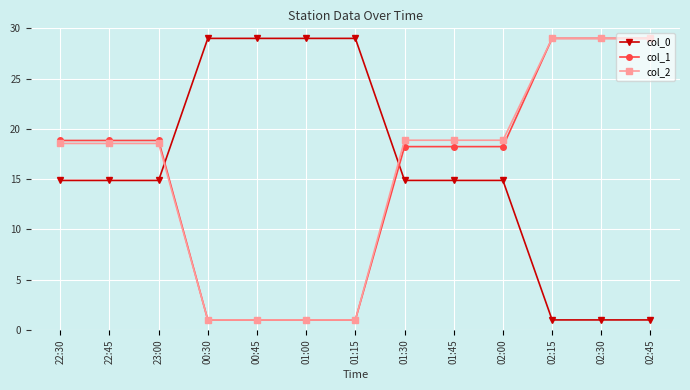

What is the difference between the highest and lowest values at 02:30?

28.0